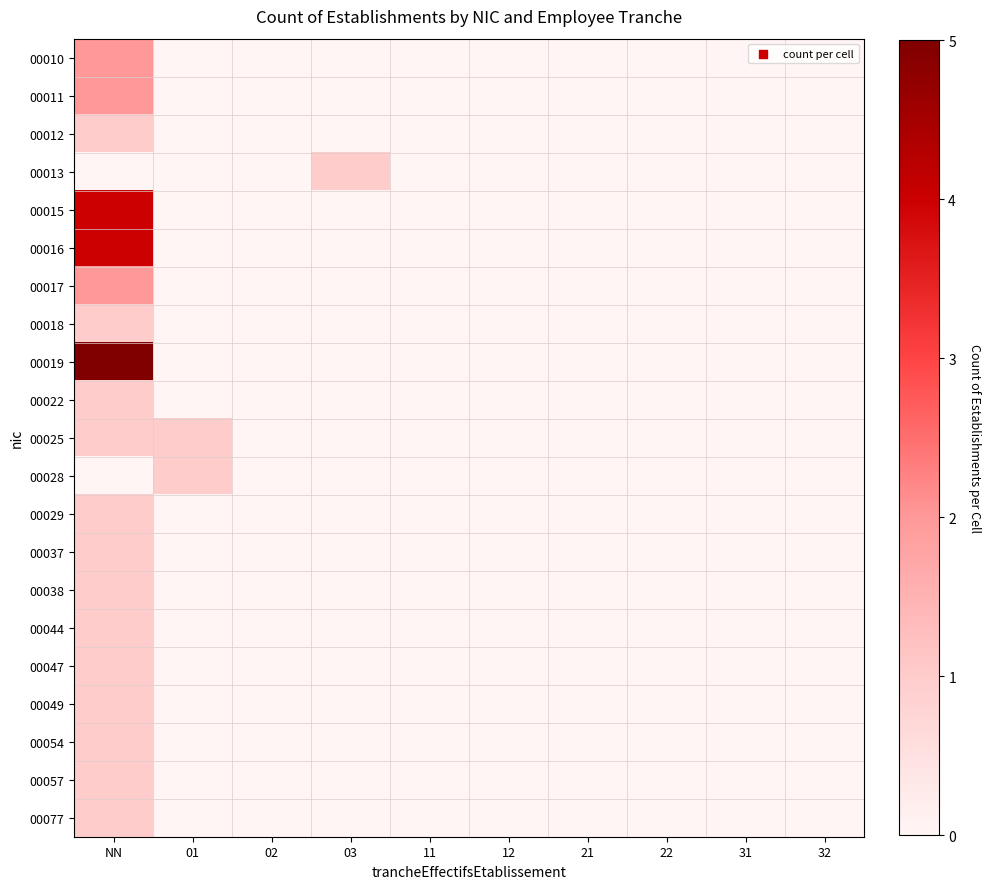

Which series has the largest range (max minus min)?

00019